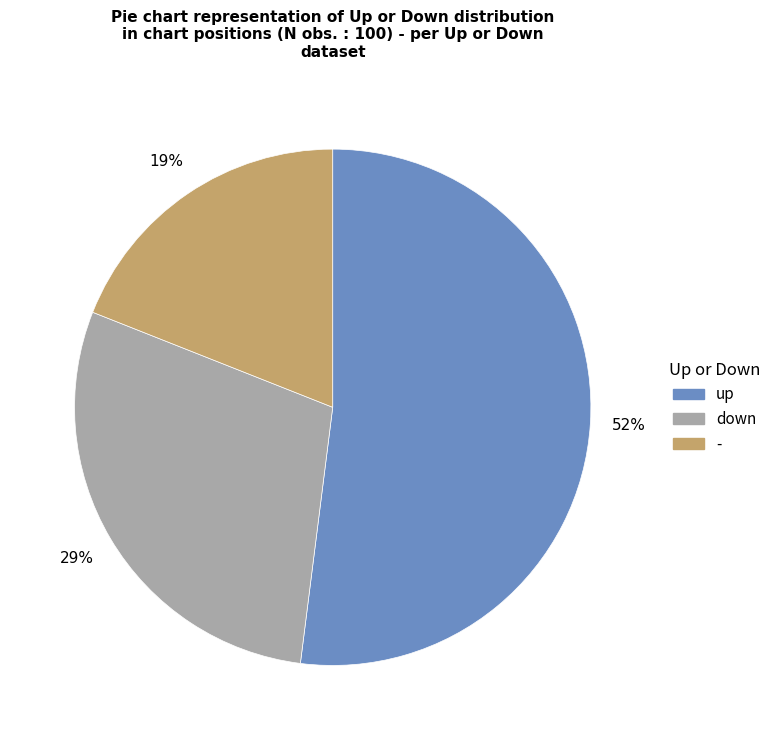

What percentage is the up slice, to the nearest percent?

52%